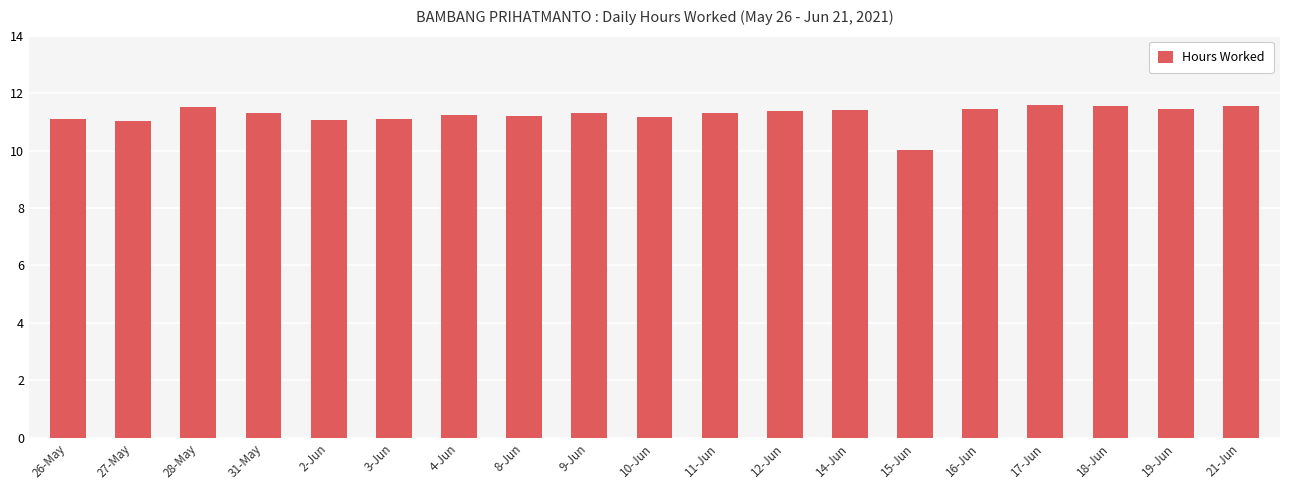

Approximately how many times larger is the value at 15-Jun compared to 12-Jun?

0.9